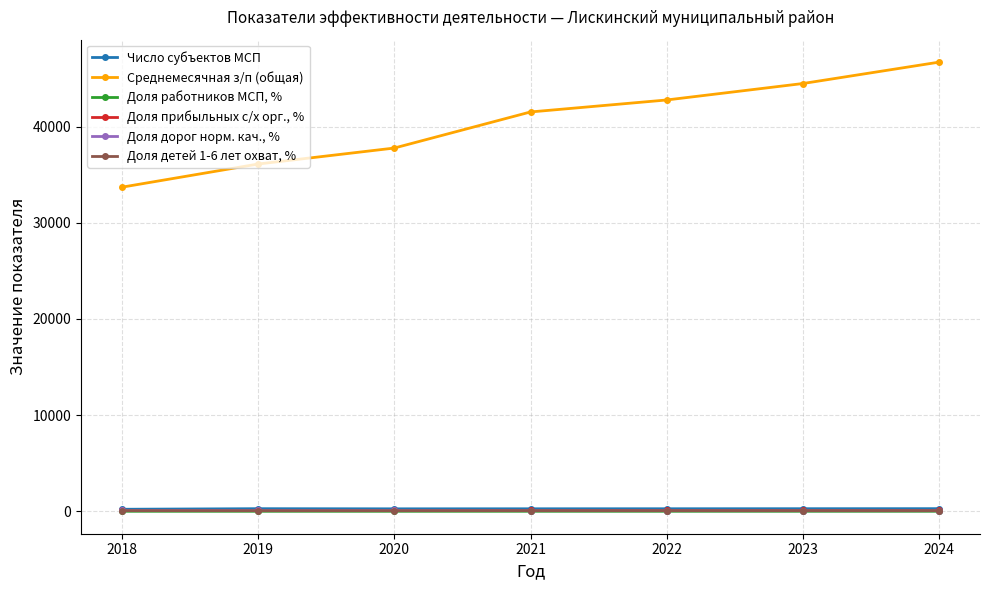

True or false: Число субъектов МСП has more than 0 interior local peaks.

True